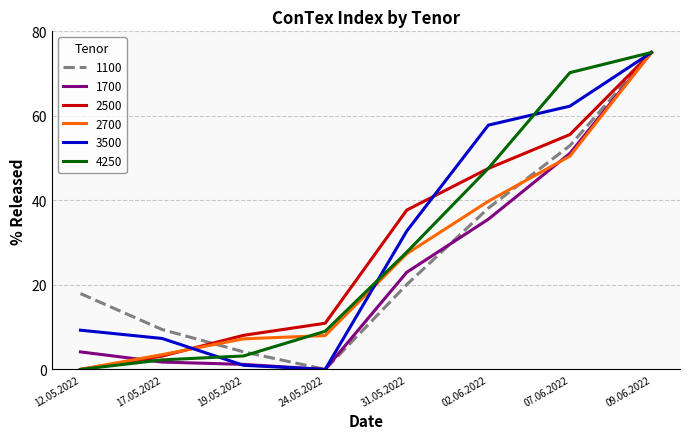

Does the chart display data point markers on the line(s)?

No